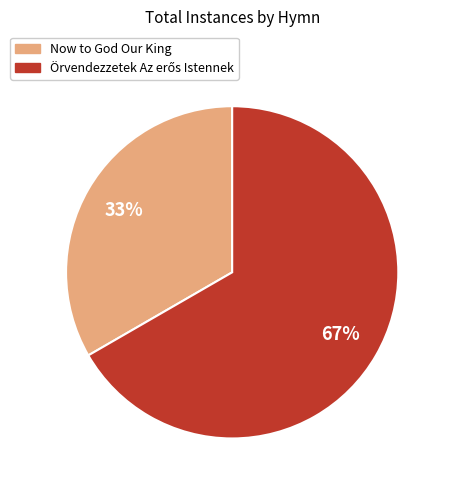

Which slice is the smallest?

Now to God Our King